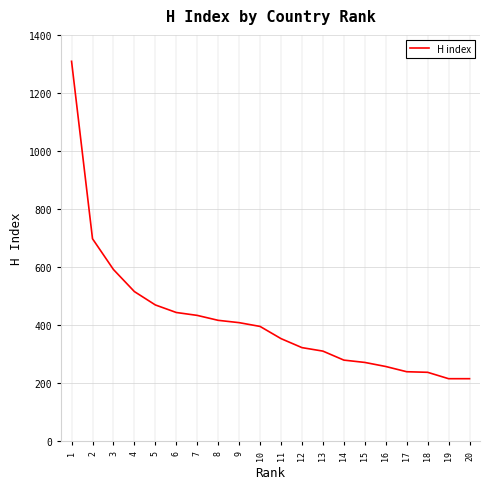

What is the maximum value shown in the chart?

1309